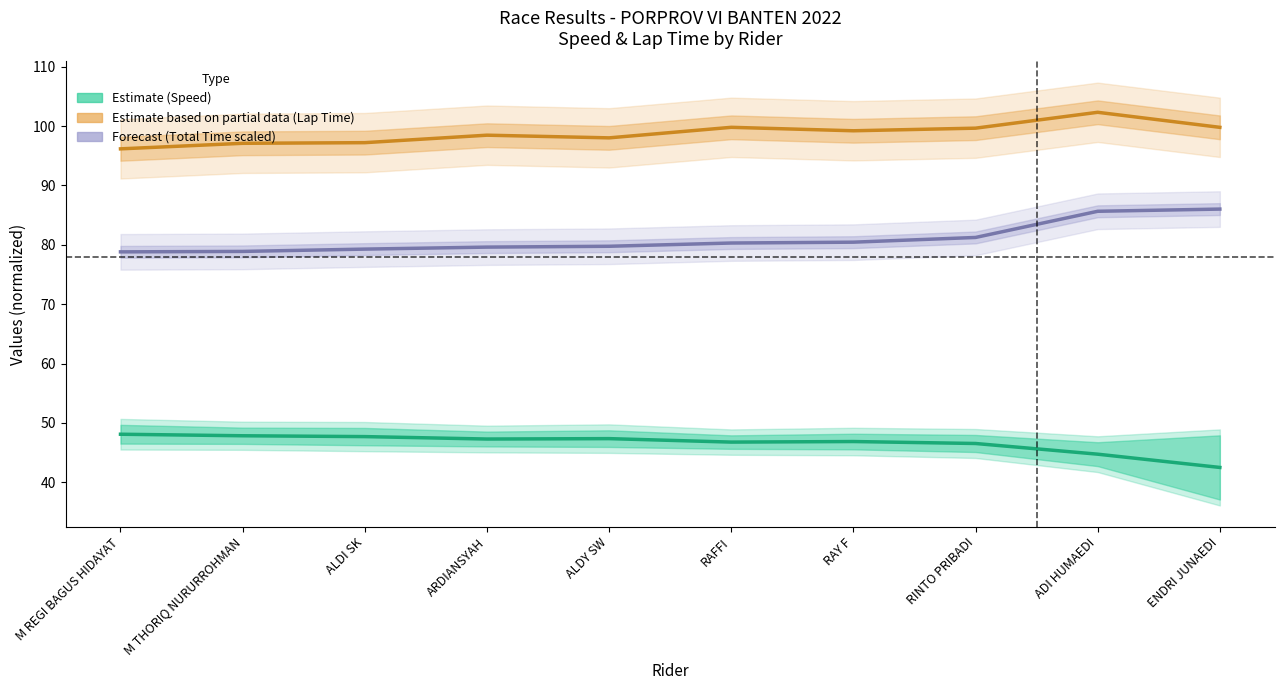

Rank the series by their average value, from highest to lowest.

Lap Time Estimate, Total Time Estimate, Speed Estimate